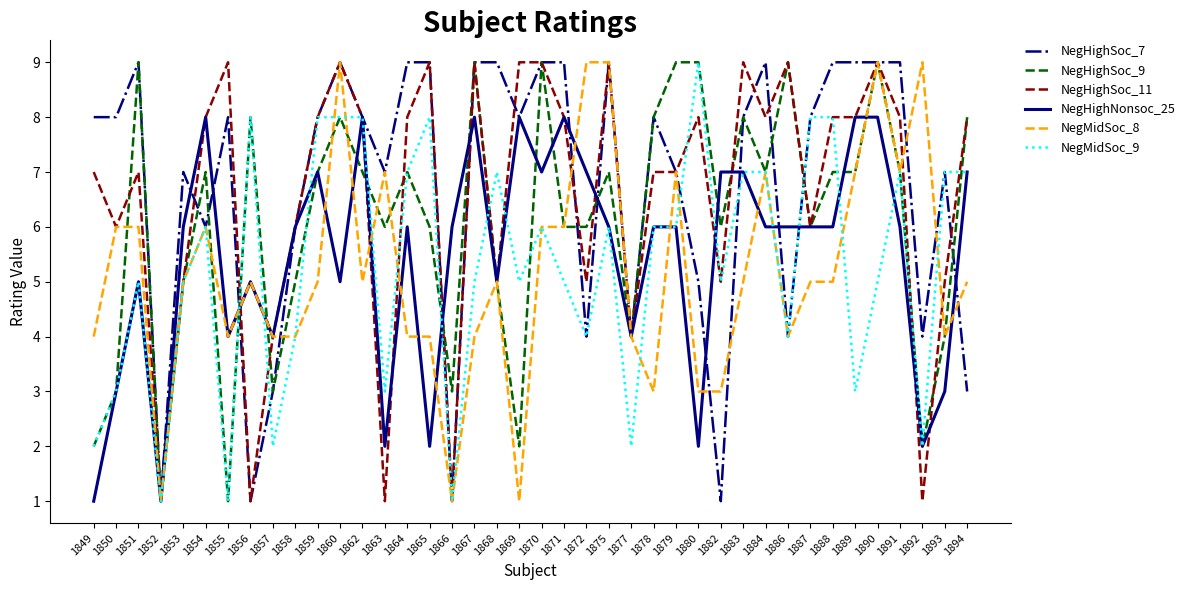

True or false: NegHighSoc_11 has a value of 2 at 1865.

False